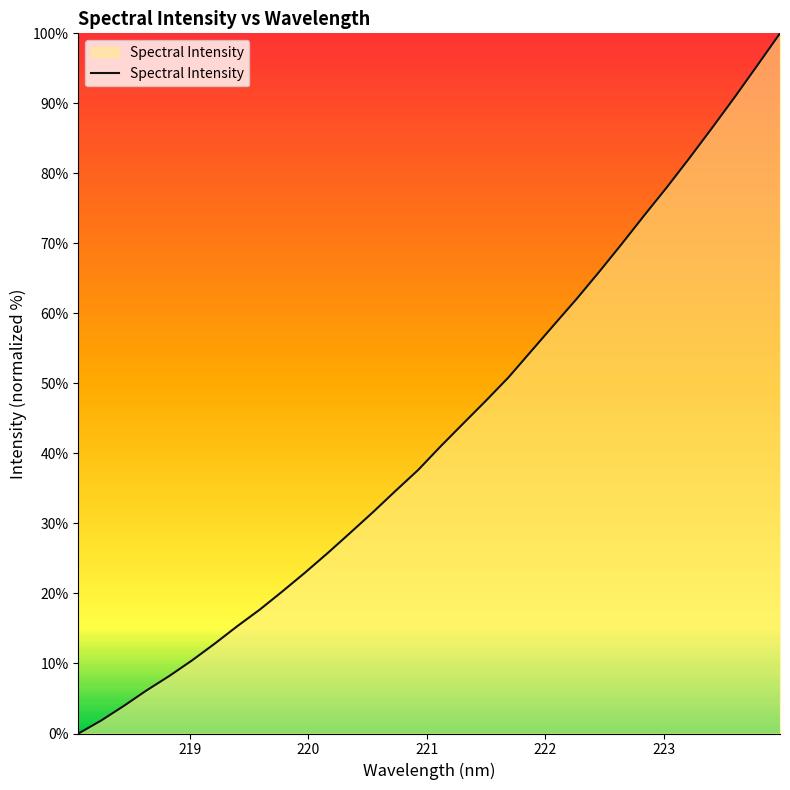

How many series are shown in this chart?

1